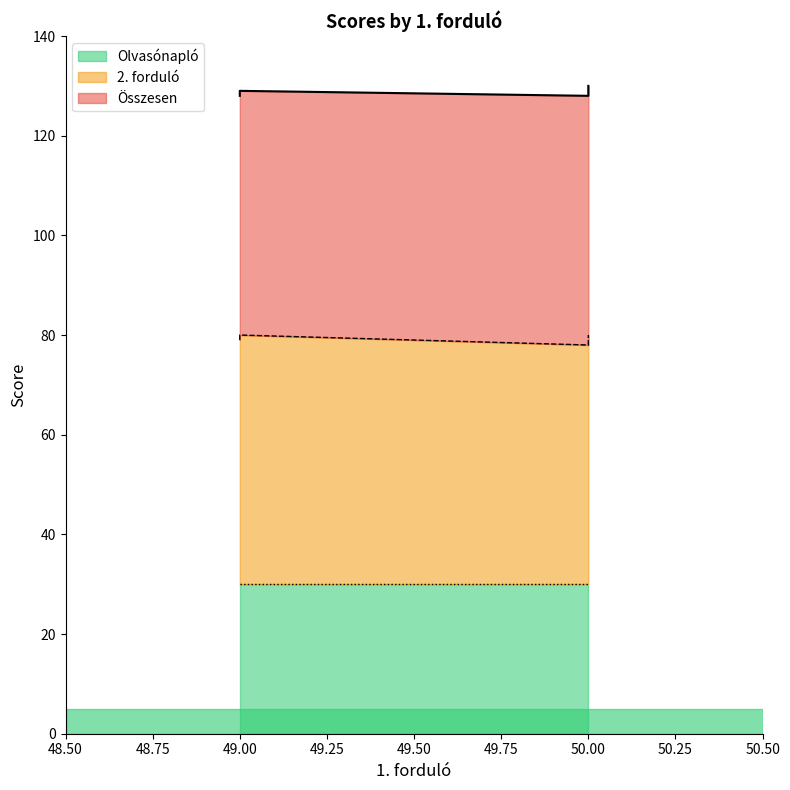

Count the 2. forduló values in the range 49 to 50.

17